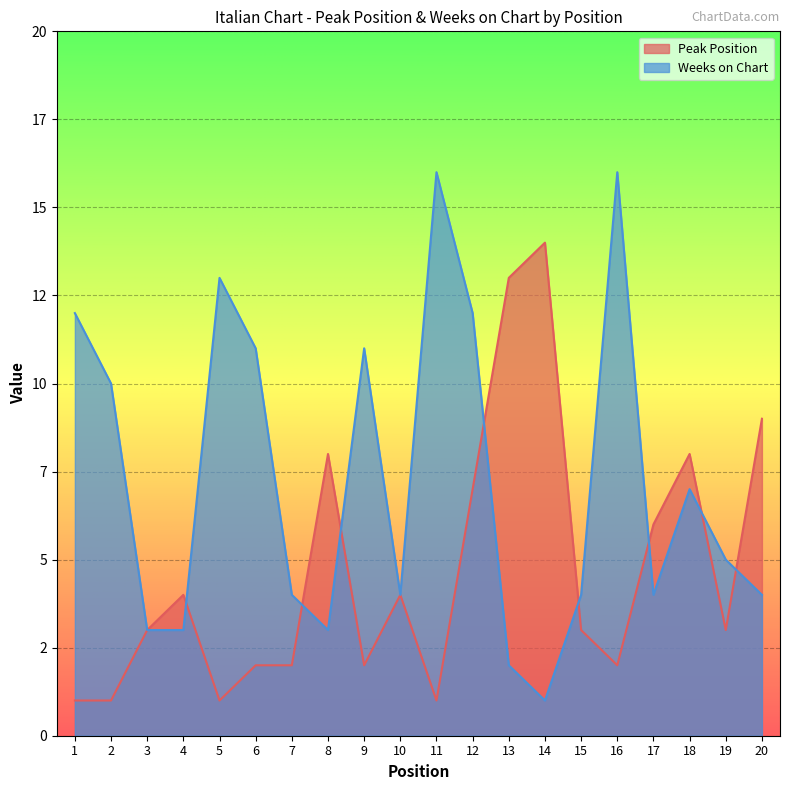

True or false: Peak Position and Weeks on Chart intersect in this chart.

True